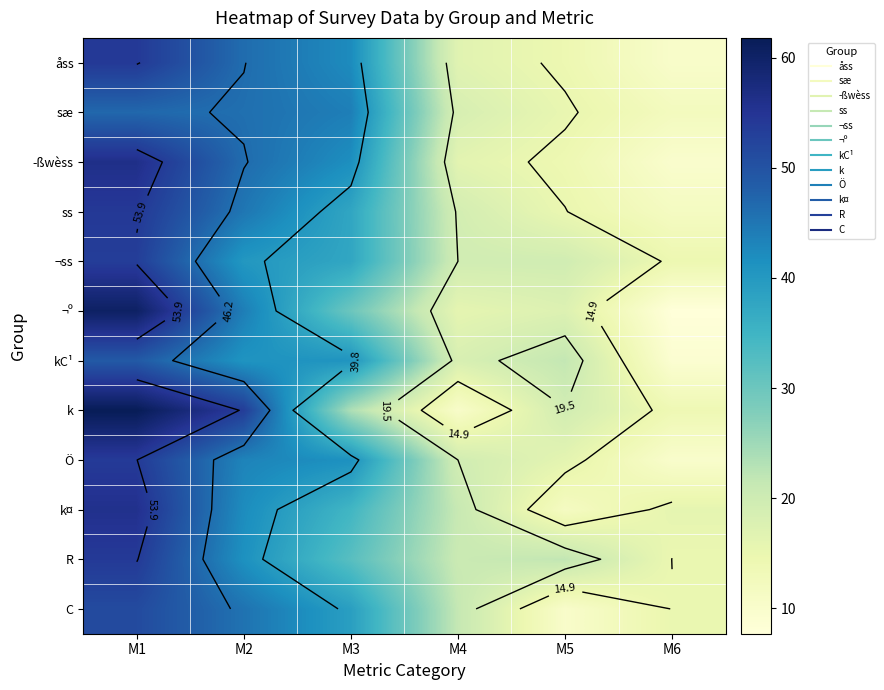

List the series in order of their peak value, highest first.

k, ¬º, ­ßwèss, k¤, ss, åss, R, Ö, ¬ss, C, kC¹, sæ